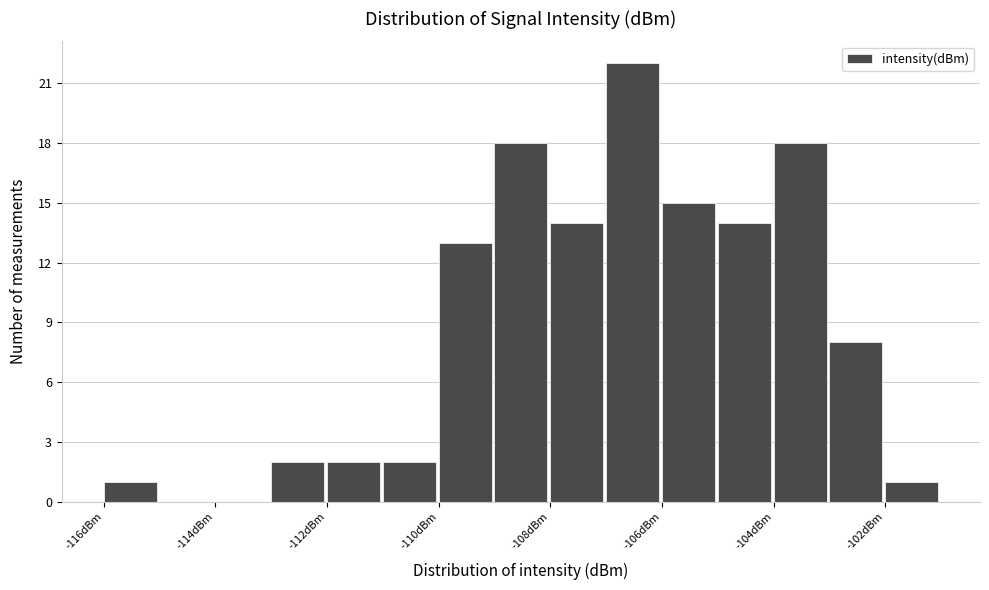

What is the height of the bar covering -107 to -106 on the x-axis? The values are not printed on the chart, so give them approximately, as read against the axis.

22